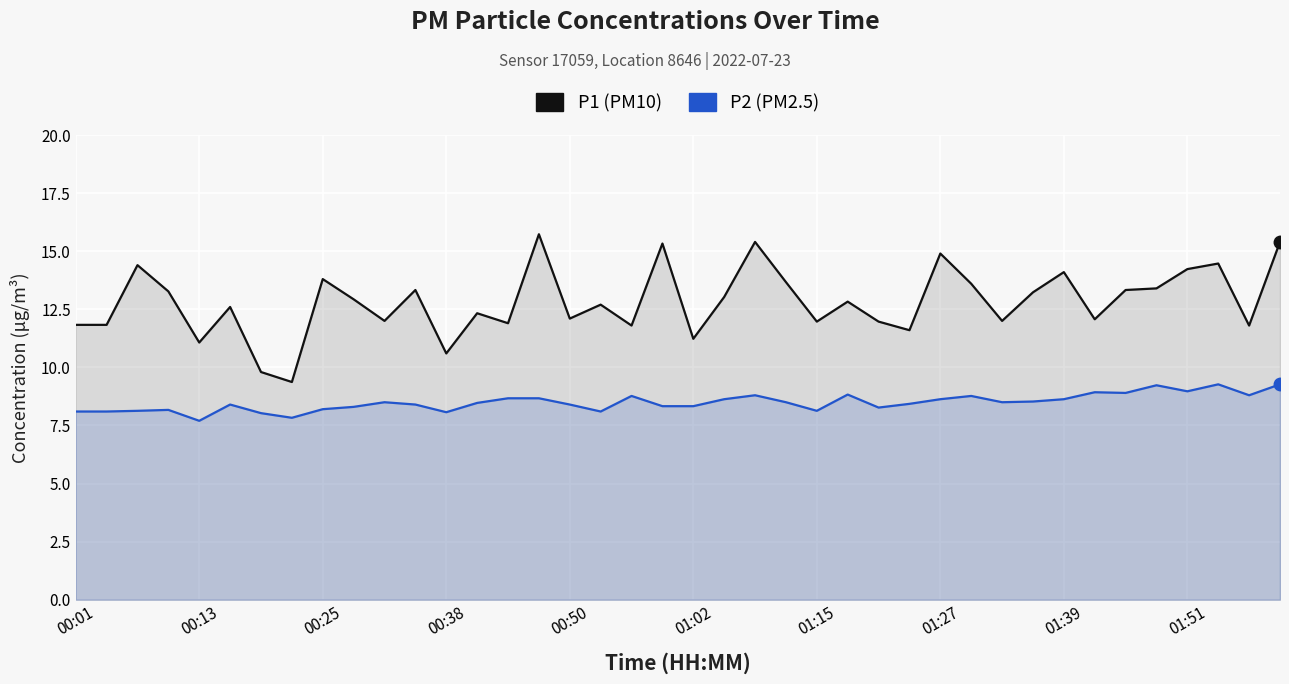

True or false: P2 has a value of 8.2 at 00:38.

True